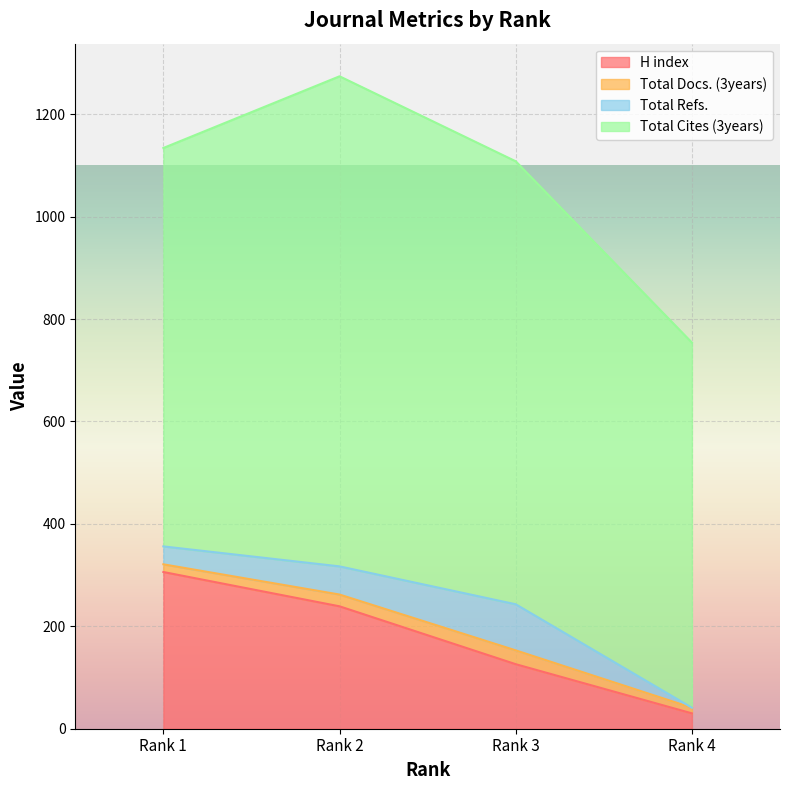

Read the Total Docs. (3years) value at Rank 4.

11